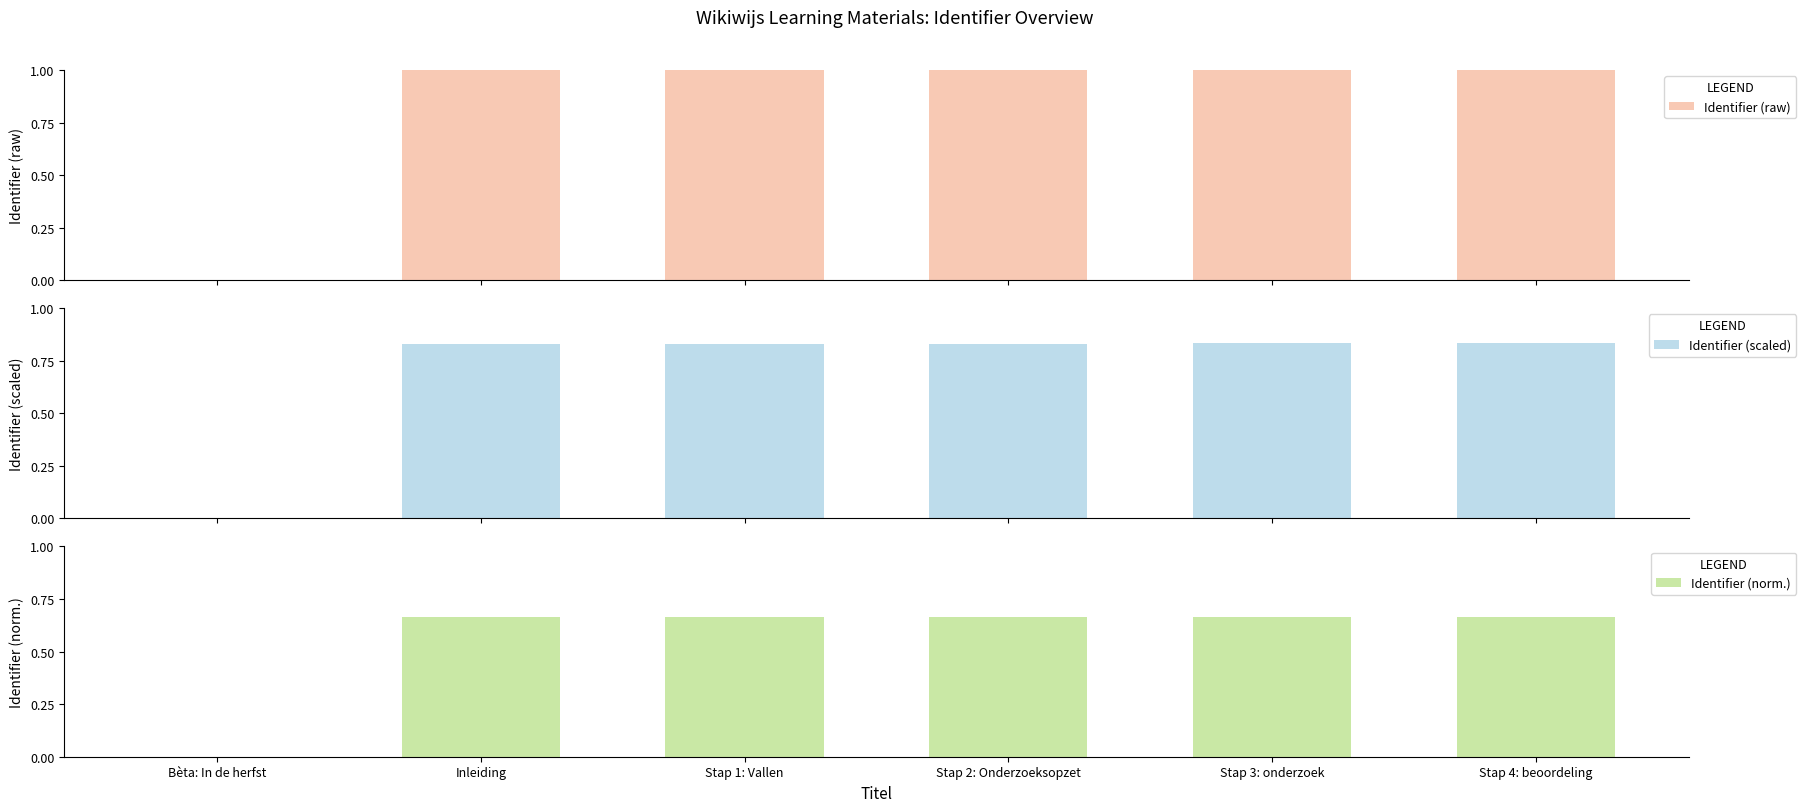

Between Bèta: In de herfst and Stap 3: onderzoek, which series saw the biggest shift?

Identifier (raw)